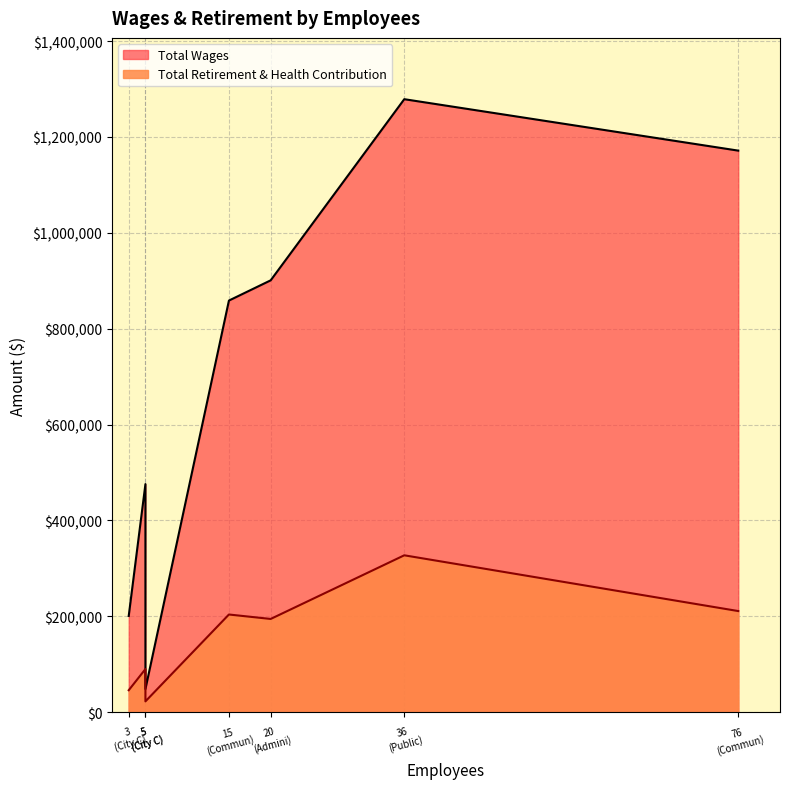

The value of Total Wages at 20 is 900945.0. True or false?

True